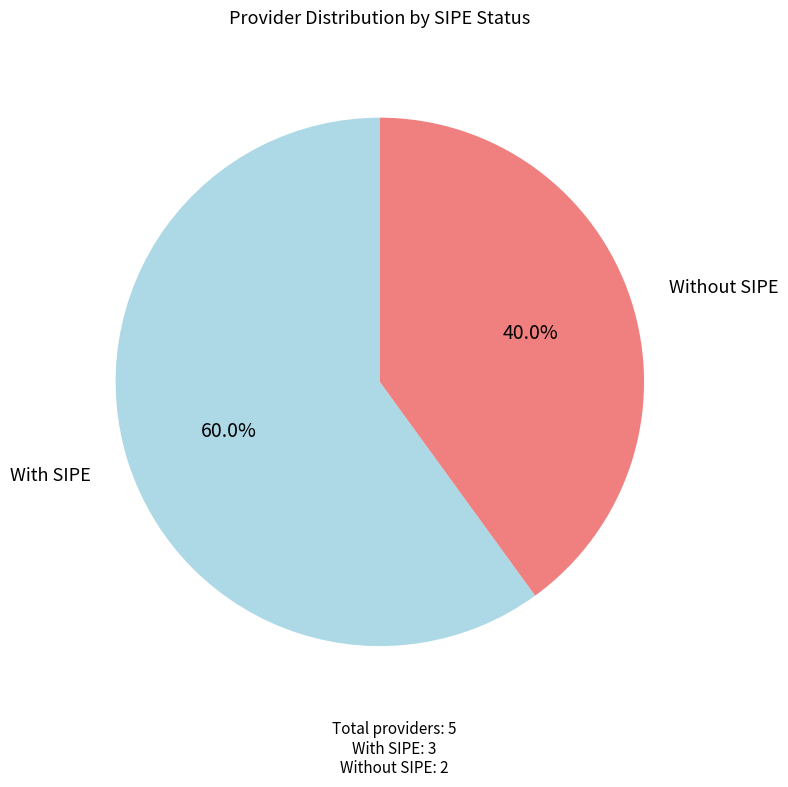

What is the majority slice?

With SIPE